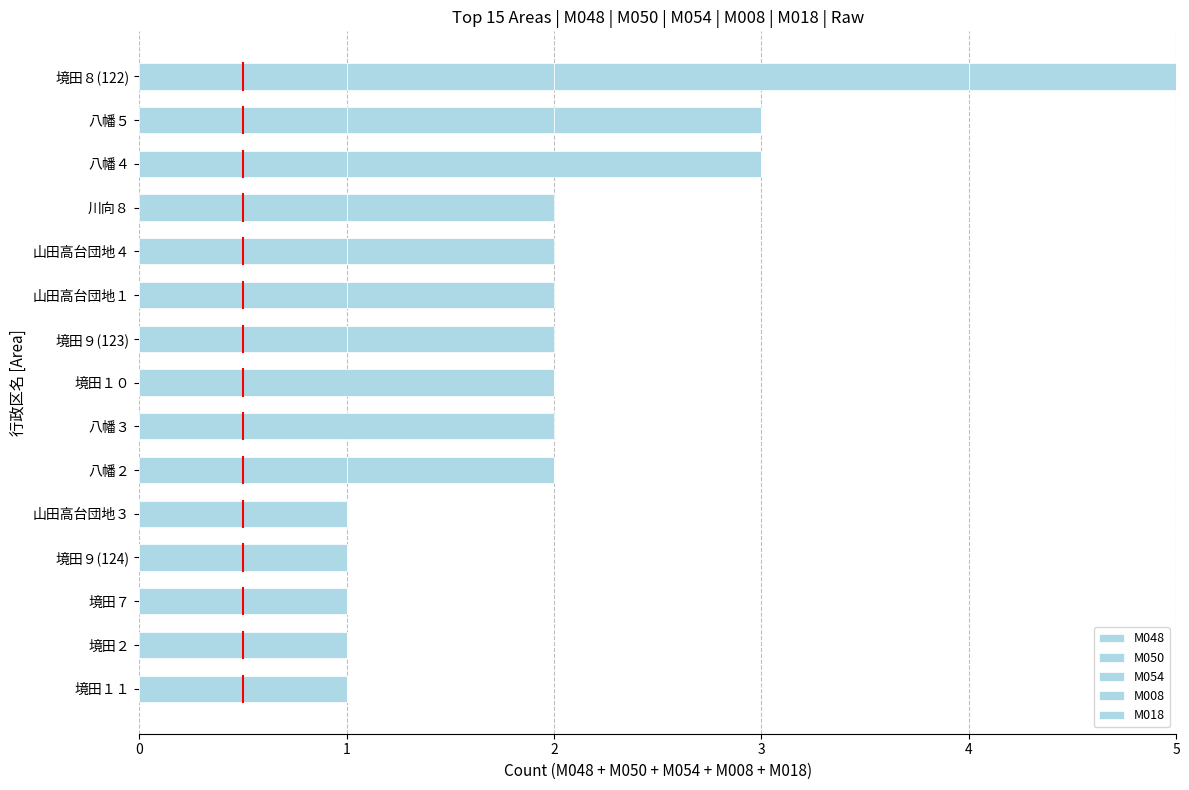

What is the difference between the second highest and minimum values in the M008 series?

1